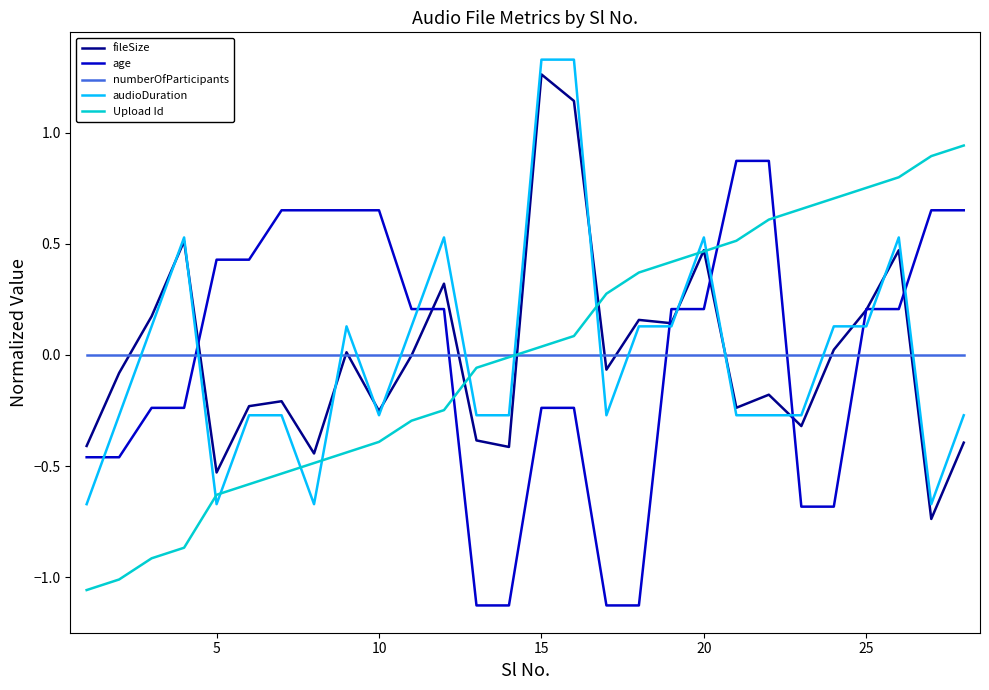

After their last crossing, which series has the higher values: audioDuration or Upload Id?

Upload Id